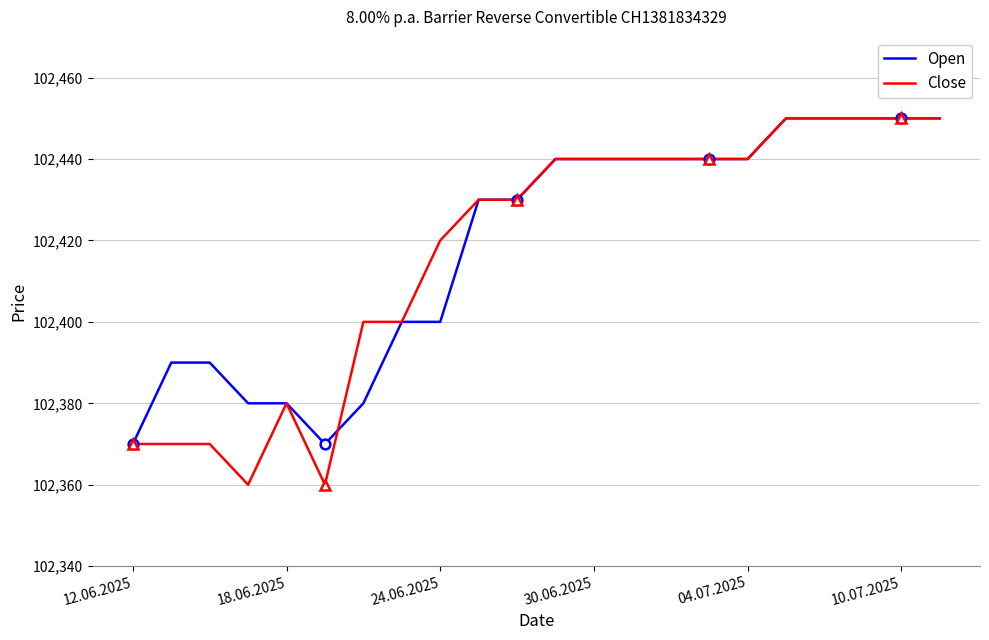

The value of Close at 04.07.2025 is 102440. True or false?

True